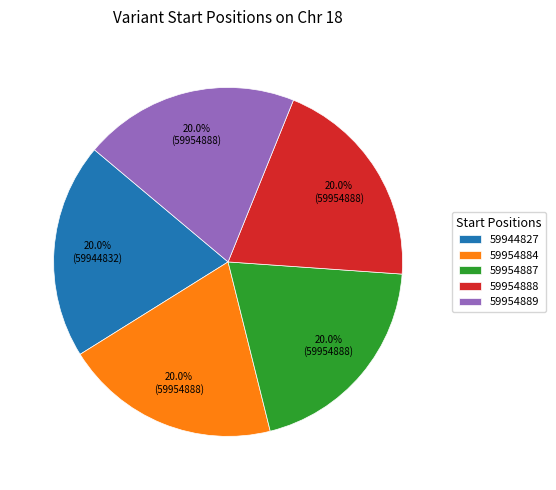

To the nearest percent, what is the combined percentage of 59954884 and 59954889?

40%